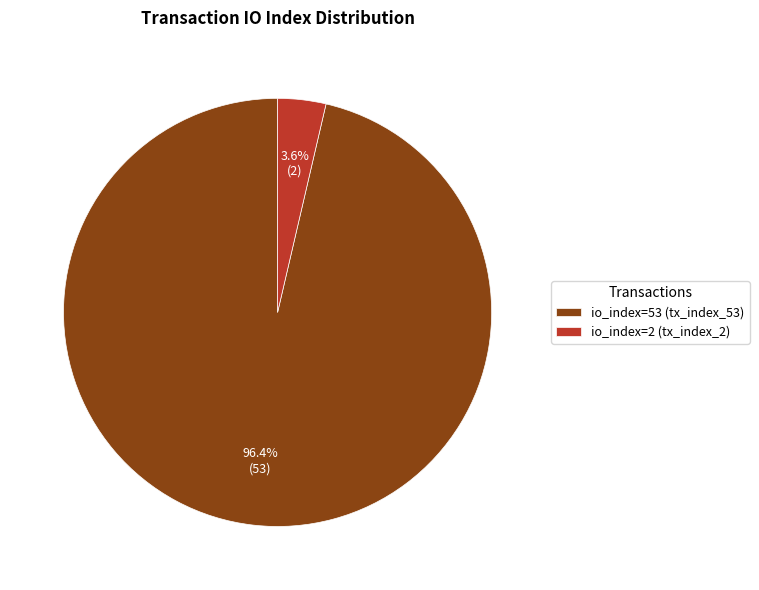

Is there any slice that represents more than half of the pie?

Yes